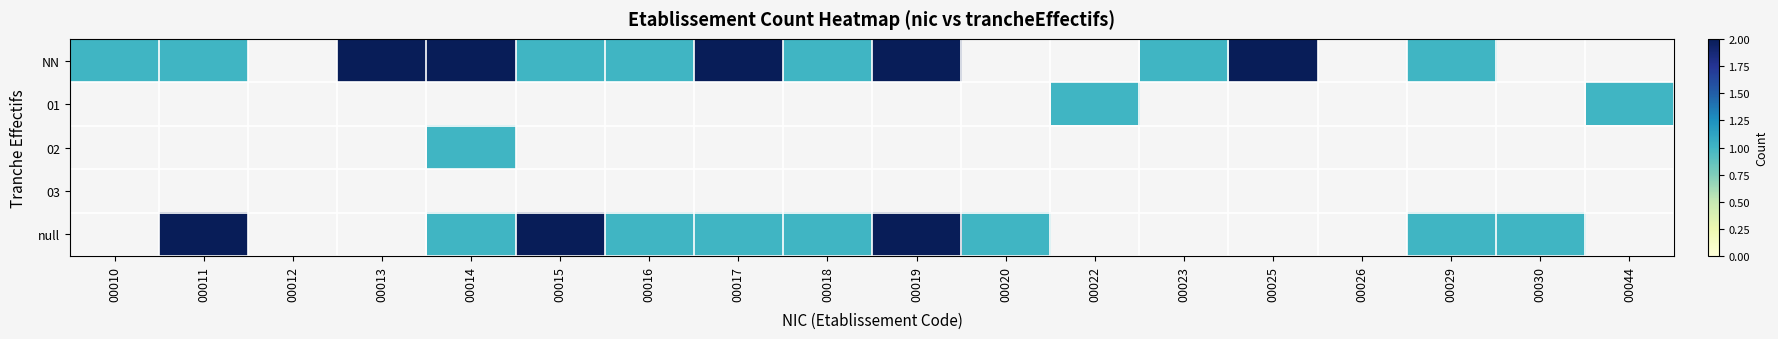

Which has a higher value, 00012 or 00011?

00011